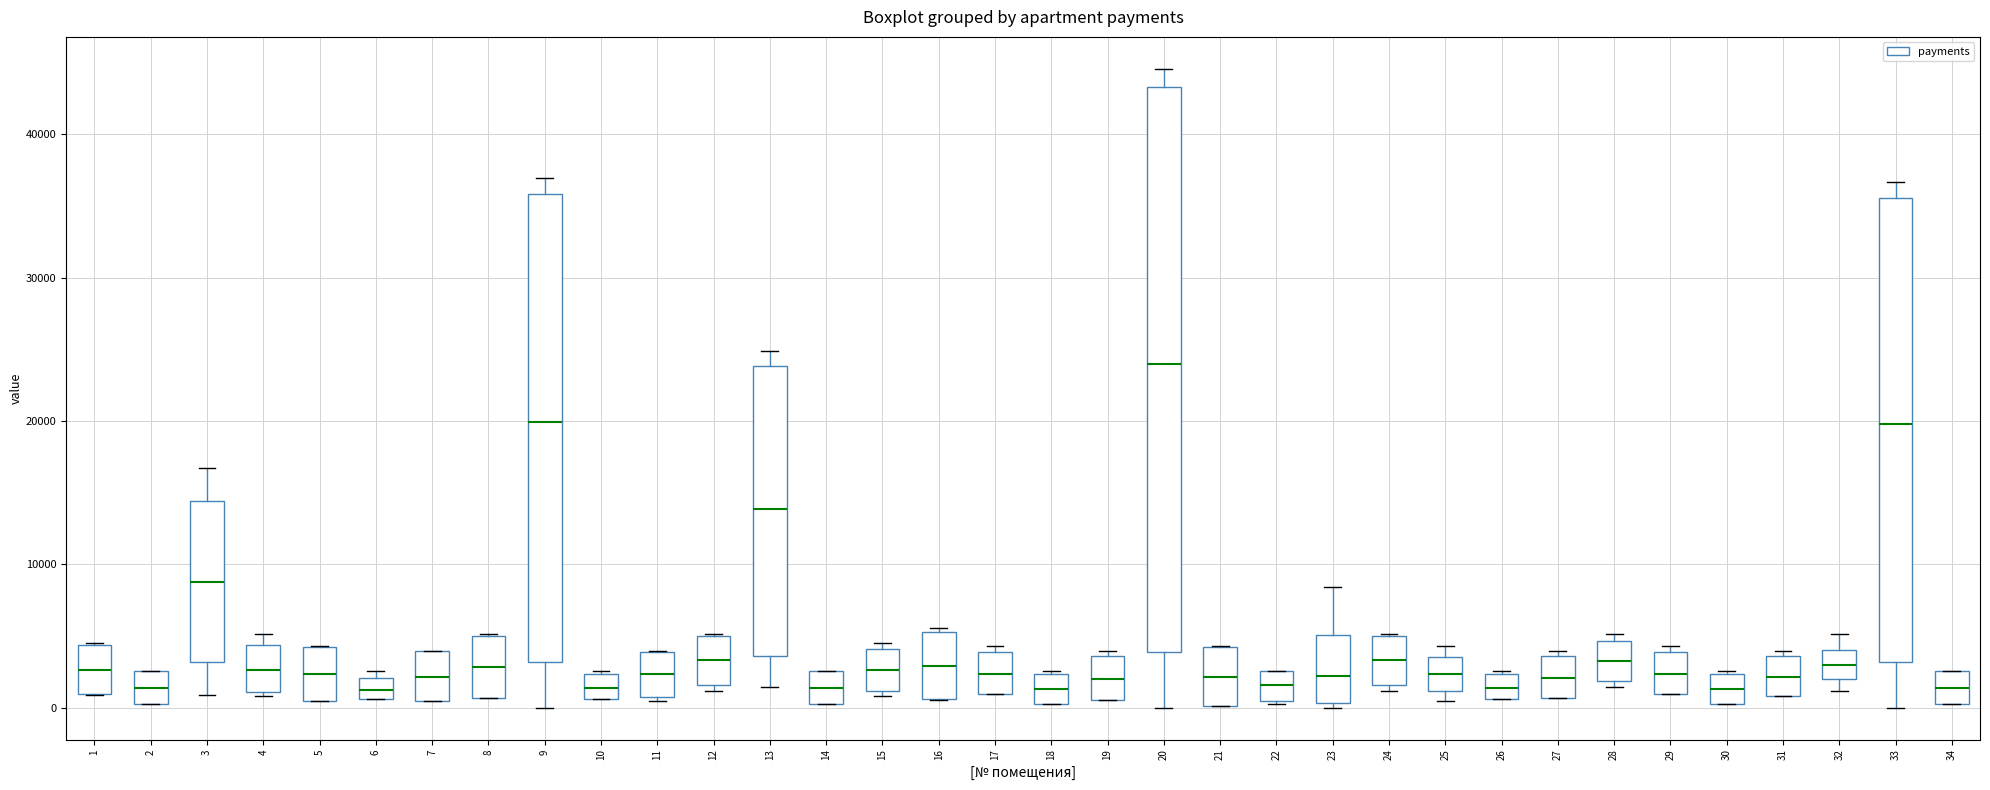

Where is the lower edge of the box at x = 7 on the y-axis? The values are not printed on the chart, so give them approximately, as read against the axis.

0